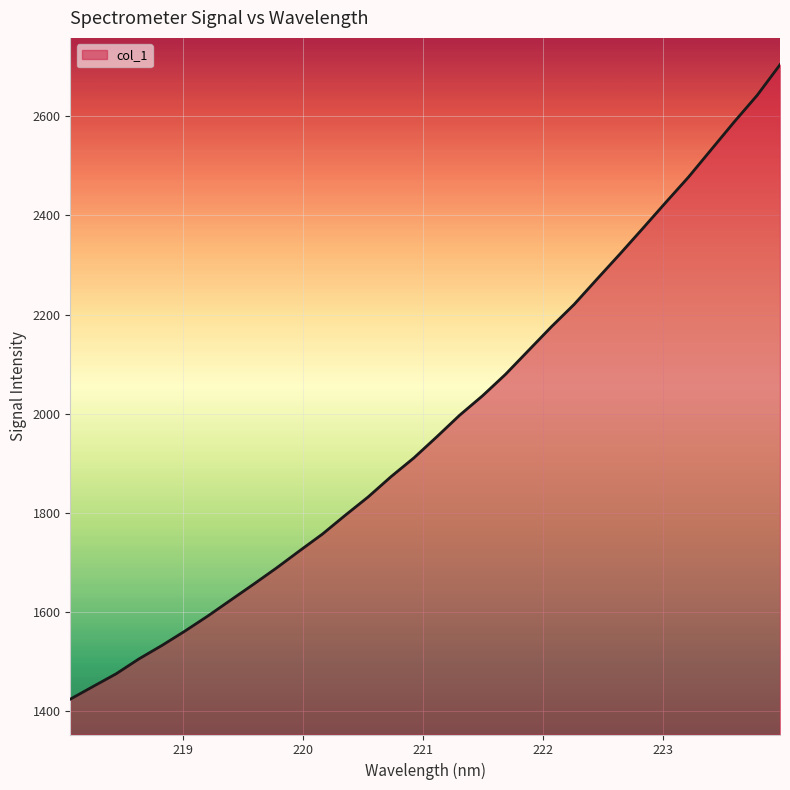

Reading left to right, what are all the values shown in this chart?

1424.9	1450.5	1476.0	1506.2	1533.2	1562.0	1592.4	1624.6	1656.6	1689.3	1723.7	1757.5	1795.5	1832.5	1873.4	1911.3	1953.8	1997.4	2036.6	2079.7	2127.5	2175.3	2220.7	2271.7	2322.2	2373.8	2426.0	2477.4	2533.1	2588.6	2642.1	2703.8